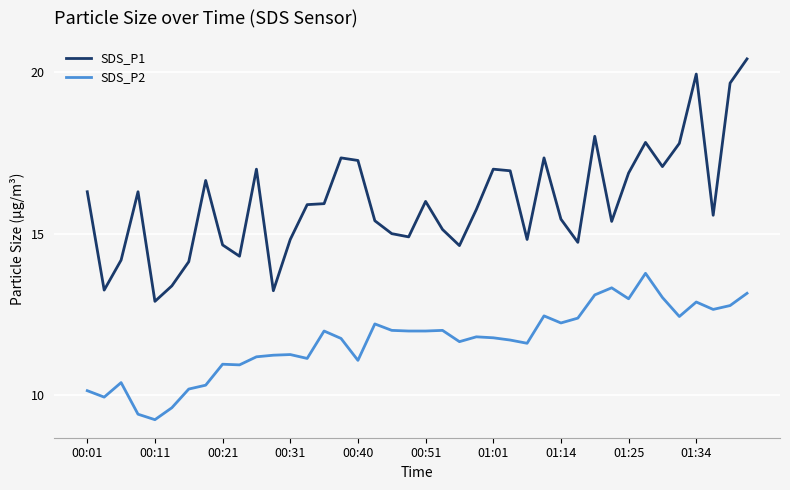

What is the lowest value of the SDS_P2 series?

9.2